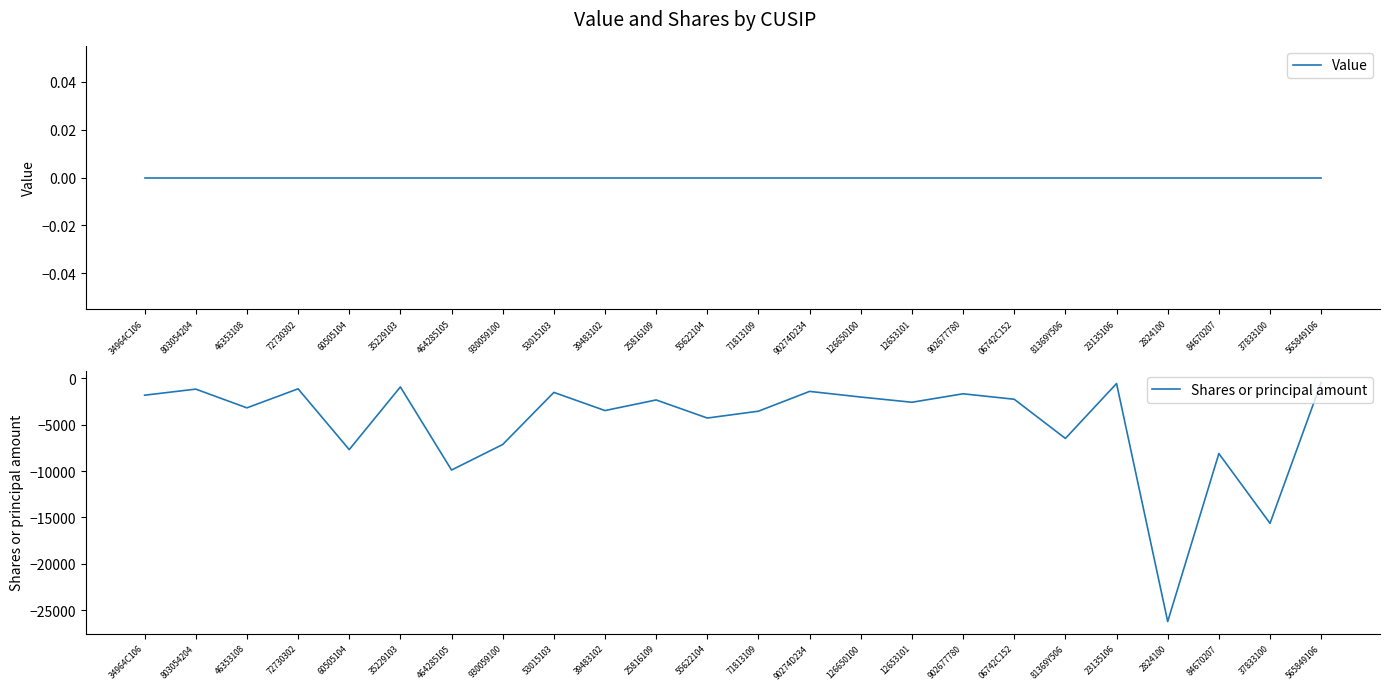

The value of Value at 464285105 is 0. True or false?

True